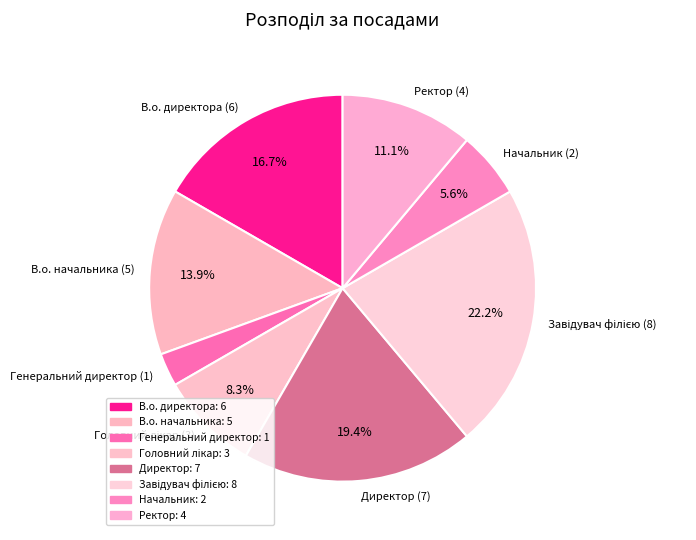

How many segments does this pie chart have?

8